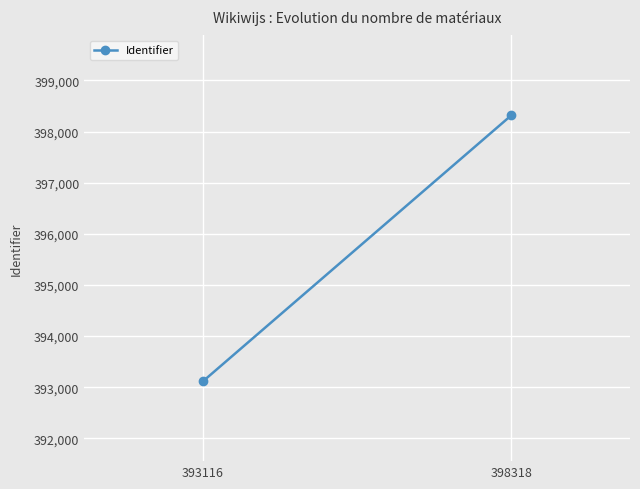

What is the smallest value displayed?

393116